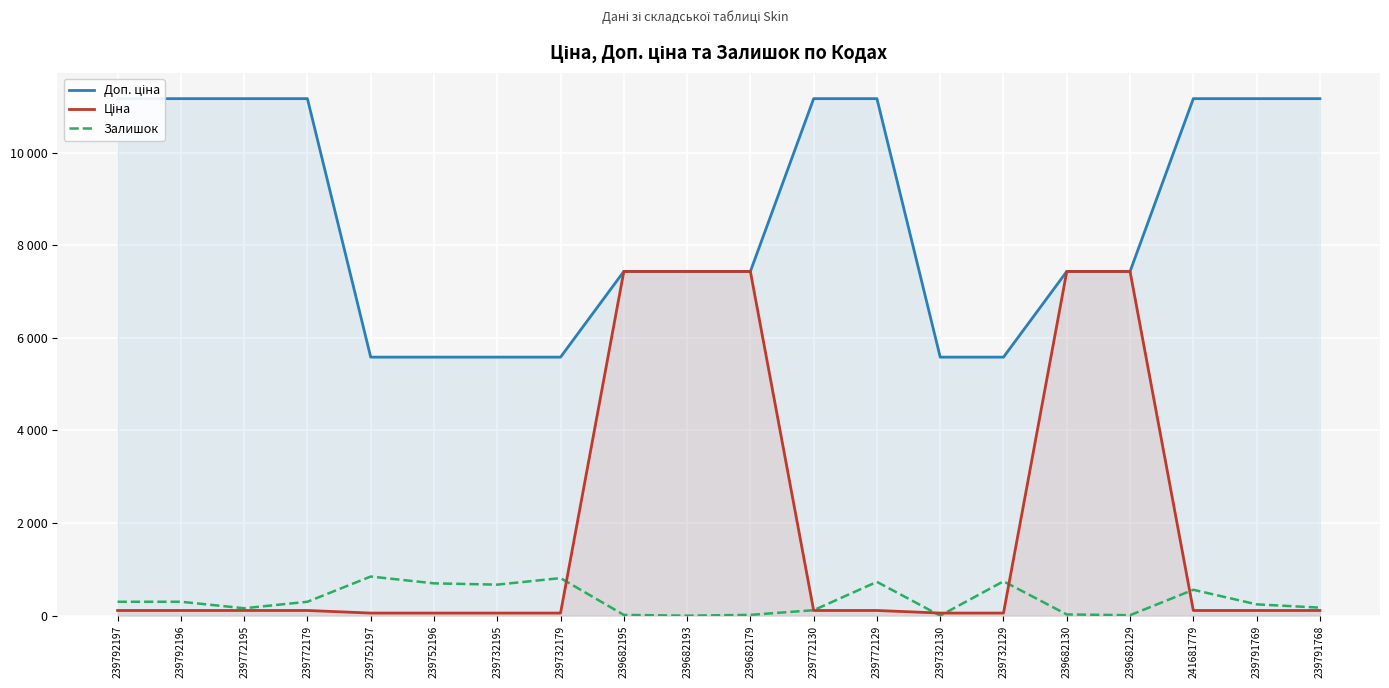

True or false: Залишок has a value of 392.2 at 239791769.

False